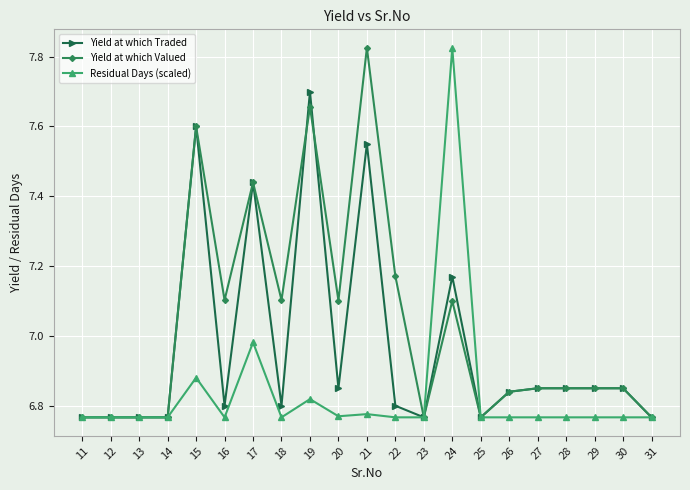

Is it true that Residual Days (scaled) equals 9.5 at 12?

False